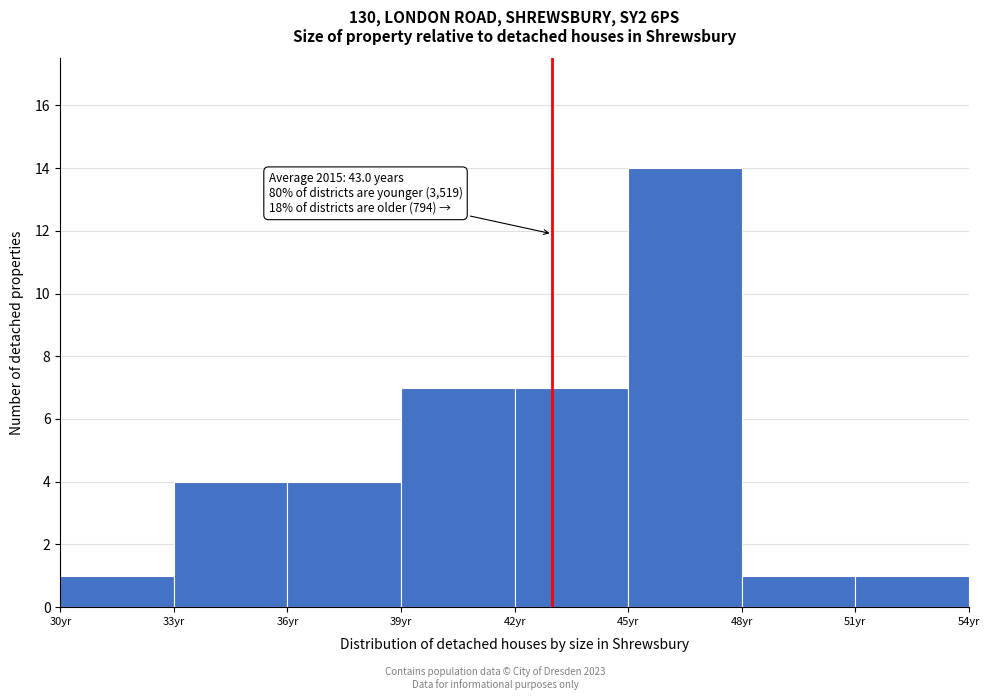

Which range on the x-axis has the tallest bar?

45 to 48